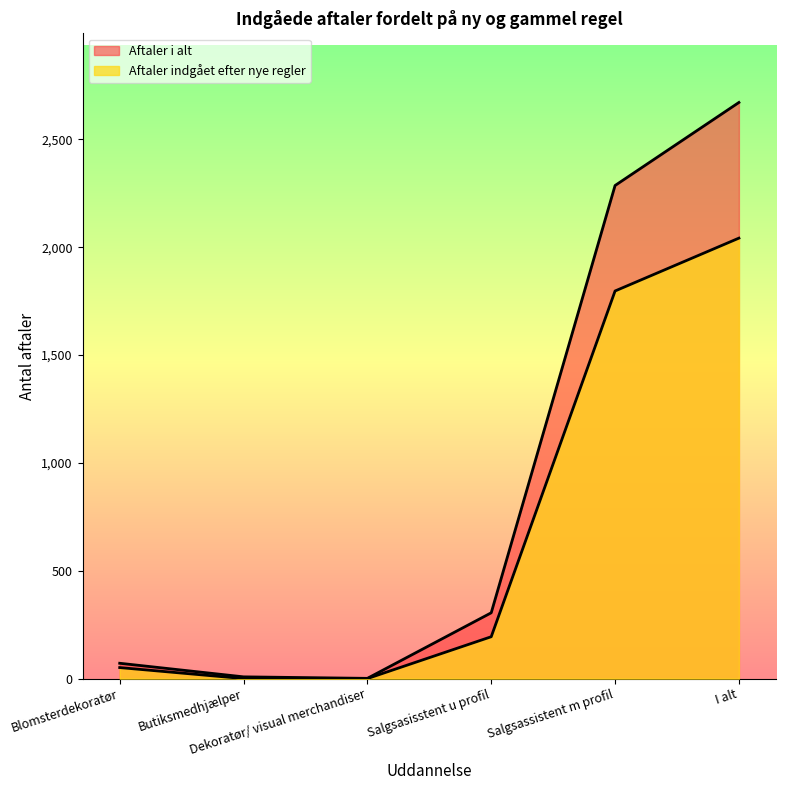

Between Dekoratør/ visual merchandiser and I alt, which series saw the biggest shift?

Aftaler i alt